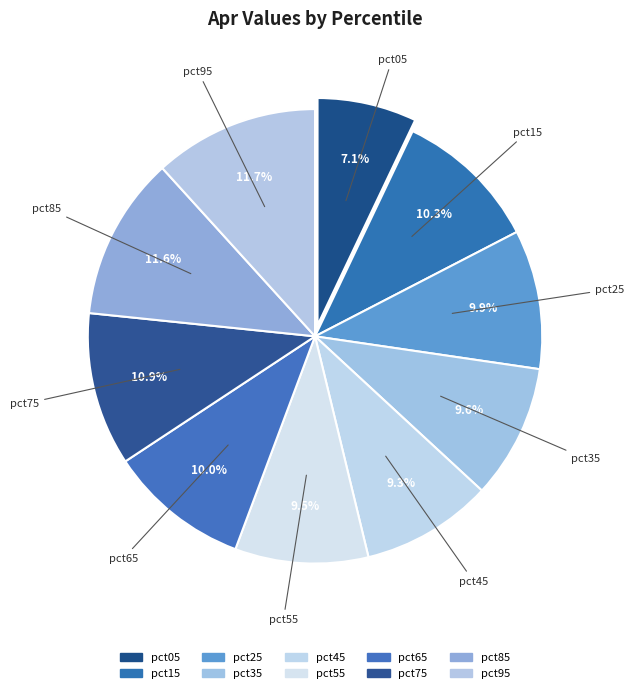

The pct85 slice represents 20% of the pie. True or false?

False